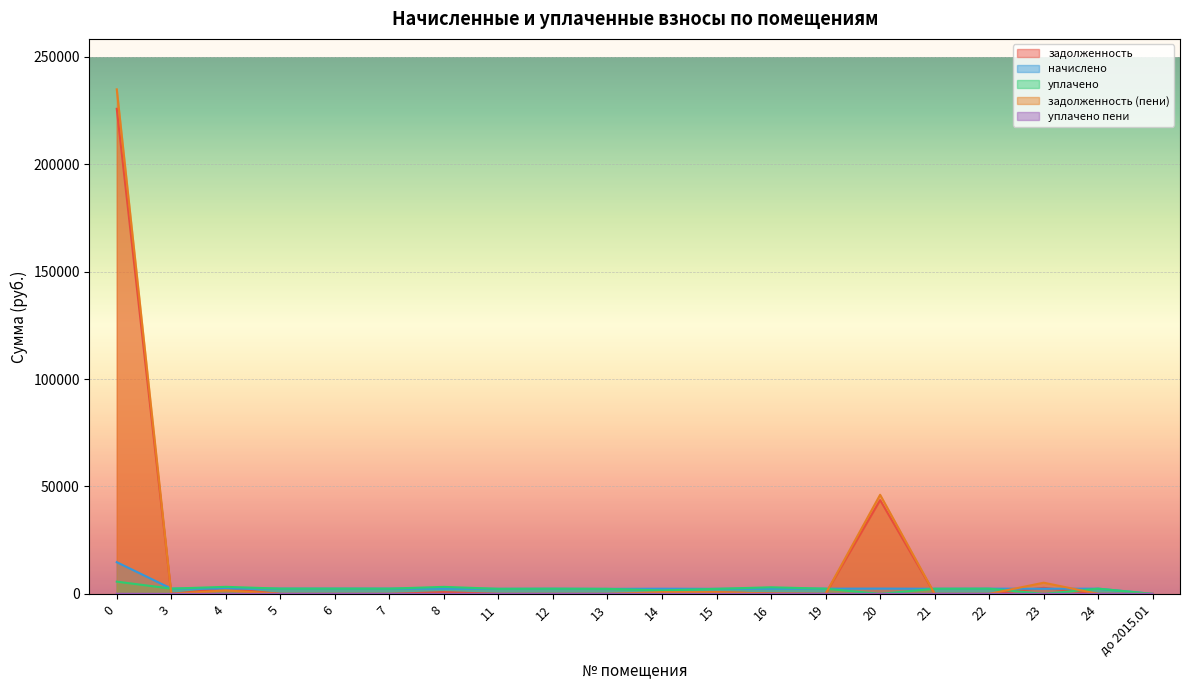

Is the value of начислено at 13 greater than the value of уплачено at 13?

No